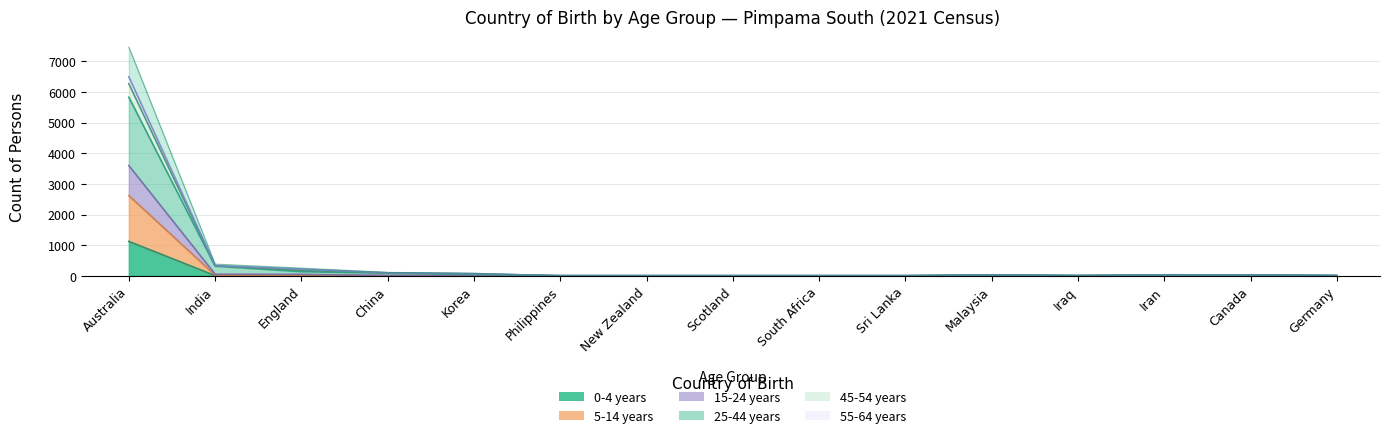

Where is the first local maximum for 0-4 years?

China